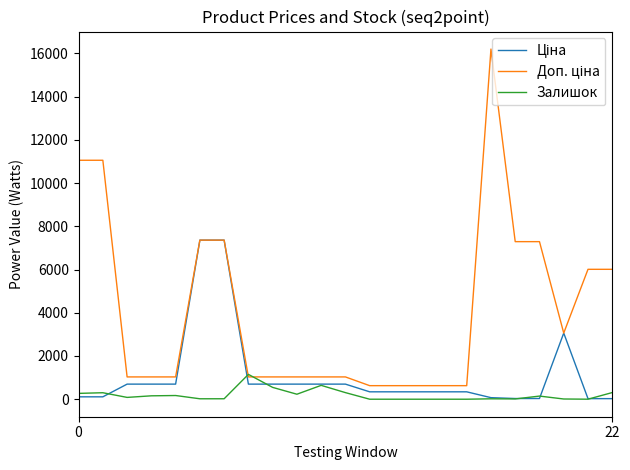

What is the highest value of the Залишок series?

1149.0